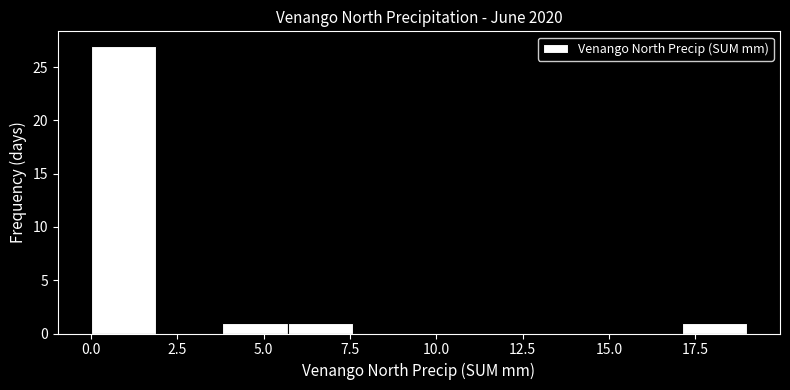

Around what value on the x-axis is the tallest bar? Give the approximate position of its centre, as read against the axis.

1.0